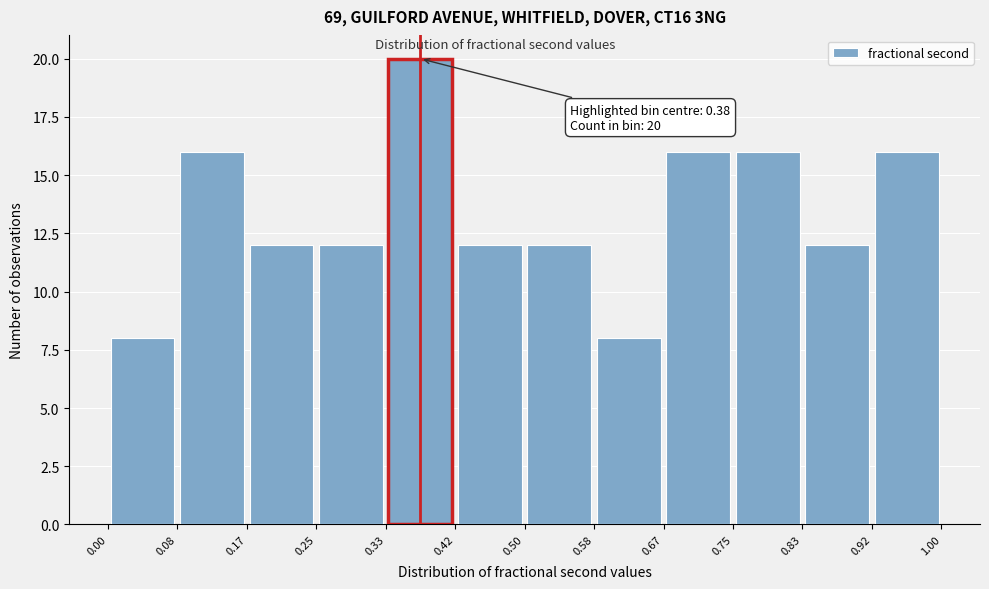

Which range on the x-axis has the tallest bar?

0.33 to 0.42